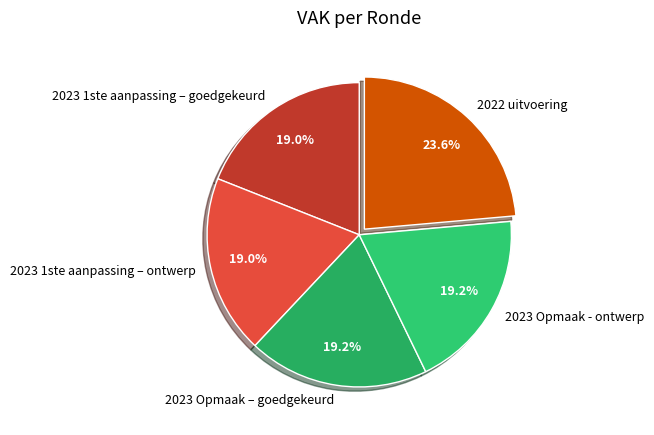

Which slice is the largest?

2022 uitvoering